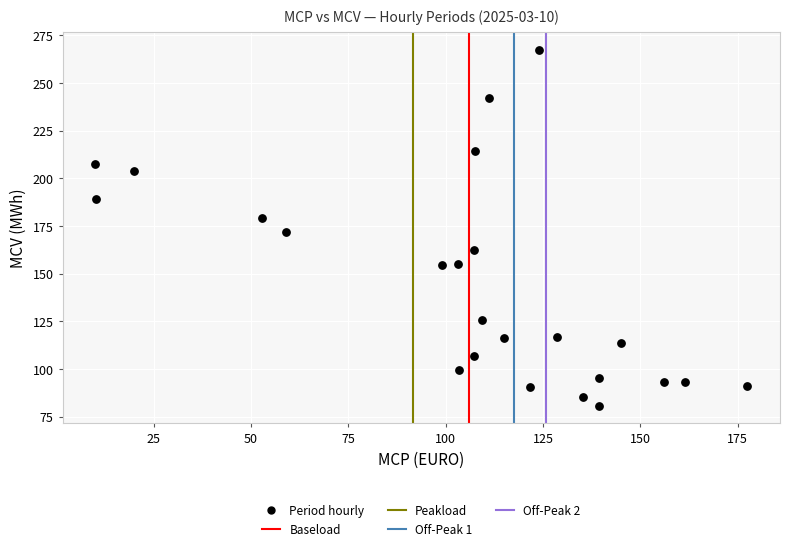

What is the range of Y values (max minus min)?

186.5